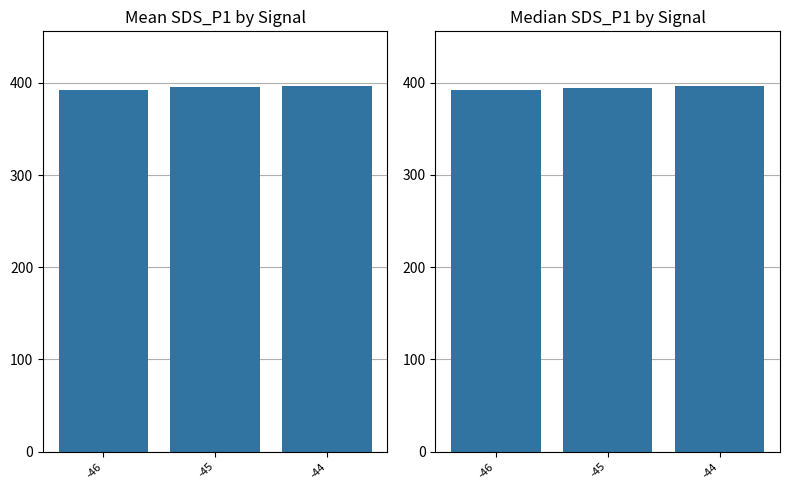

At how many categories does at least one series exceed 396?

1